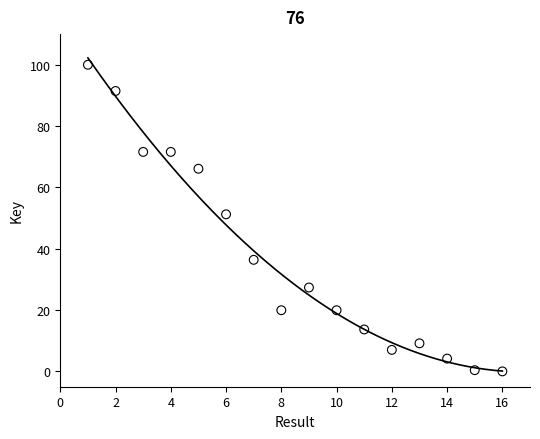

What Y value in the scatter plot is closest to 50?

51.2